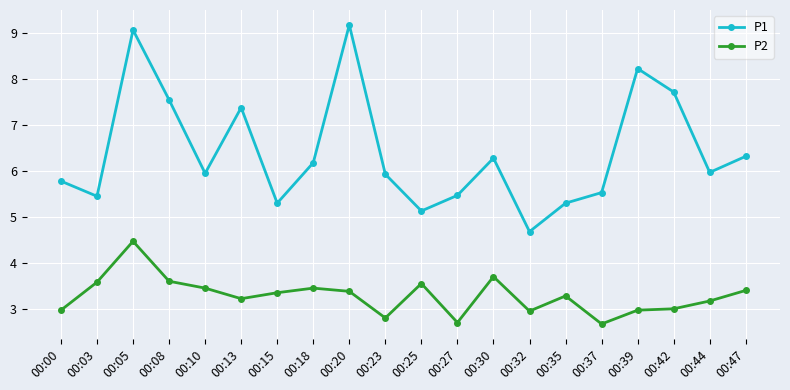

The value of P1 at 00:05 is 13.3. True or false?

False